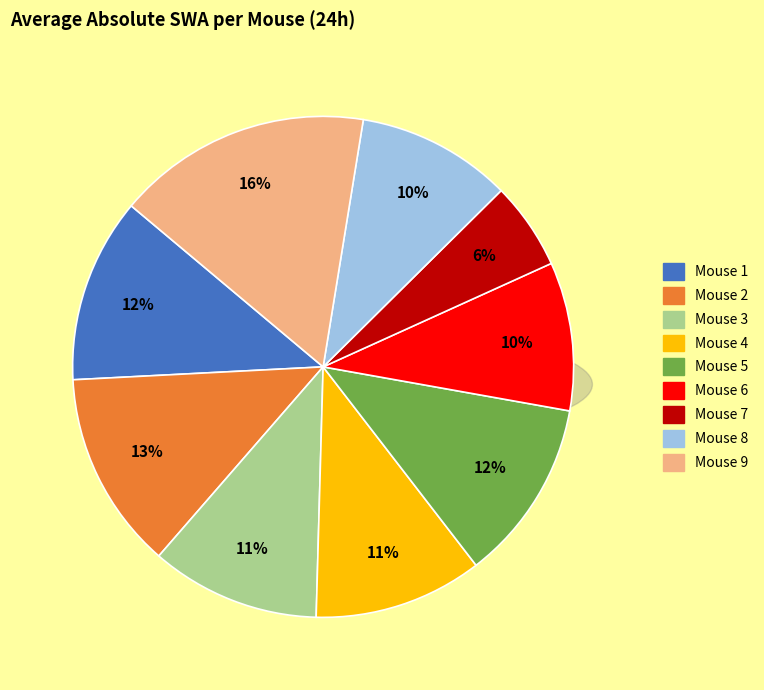

Combined, do Mouse 9 and Mouse 1 account for over 50%?

No